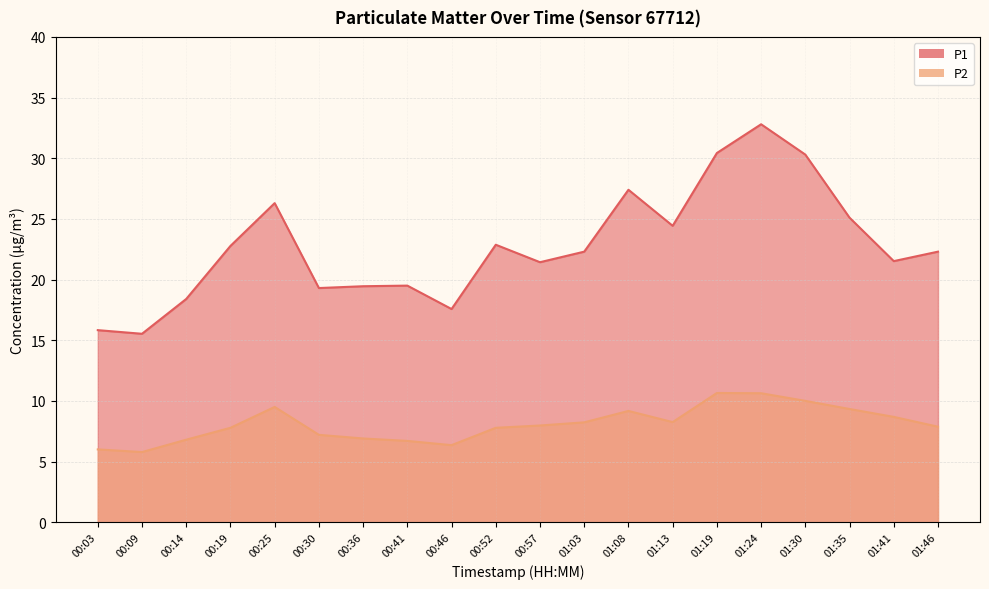

Where does the P2 series first go above 7?

00:19